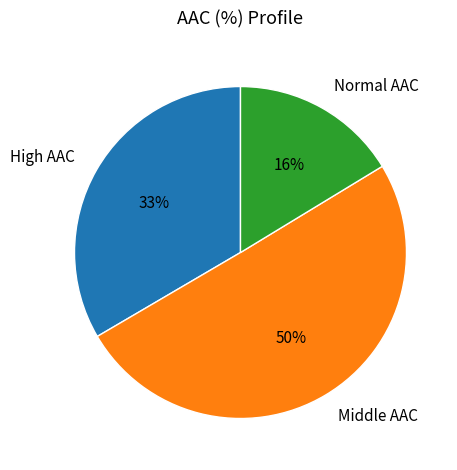

Do Normal AAC and Middle AAC together represent more than half of the pie?

Yes